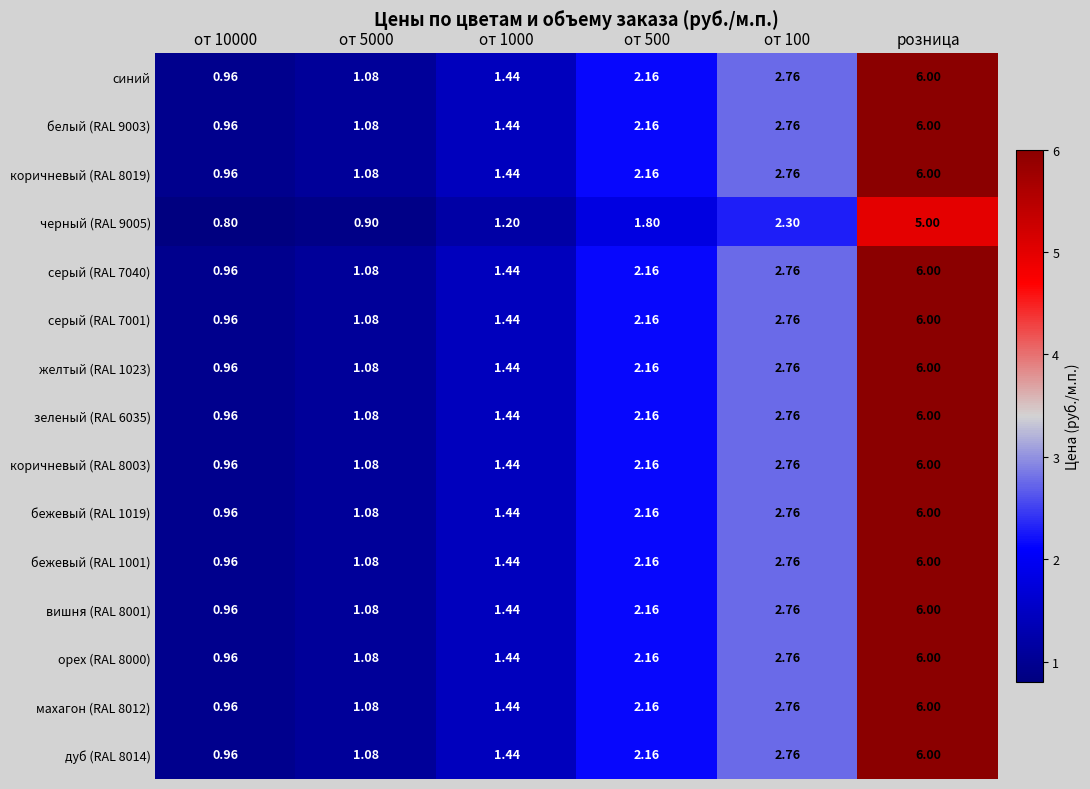

Is the value of вишня (RAL 8001) at от 10000 greater than the value of зеленый (RAL 6035) at от 500?

No